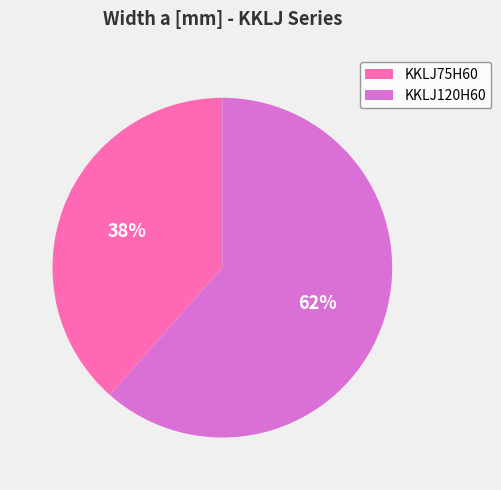

What is the majority slice?

KKLJ120H60